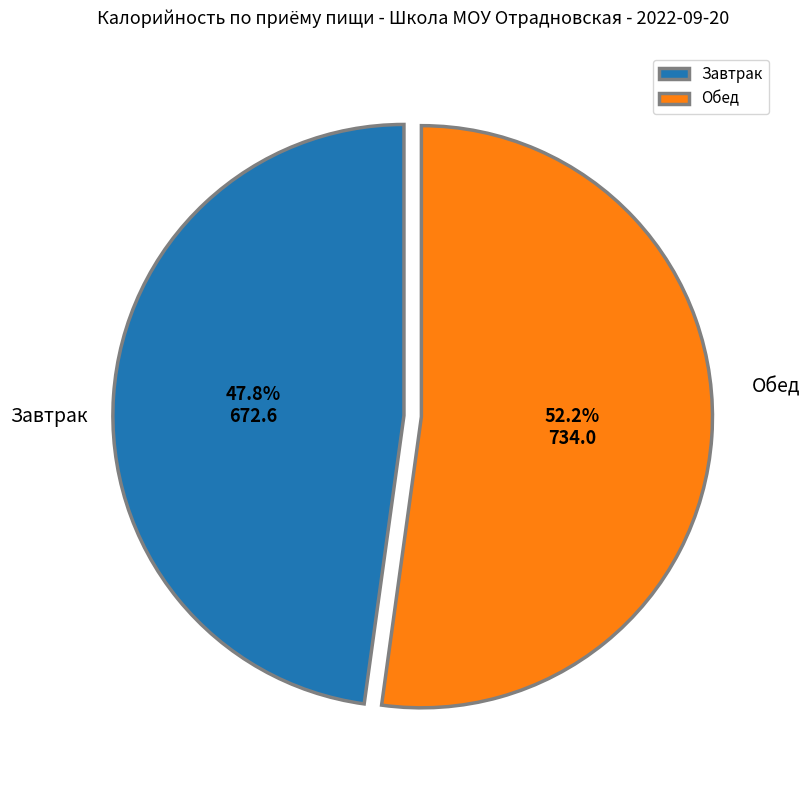

What percentage do Завтрак and Обед together represent?

100.0%